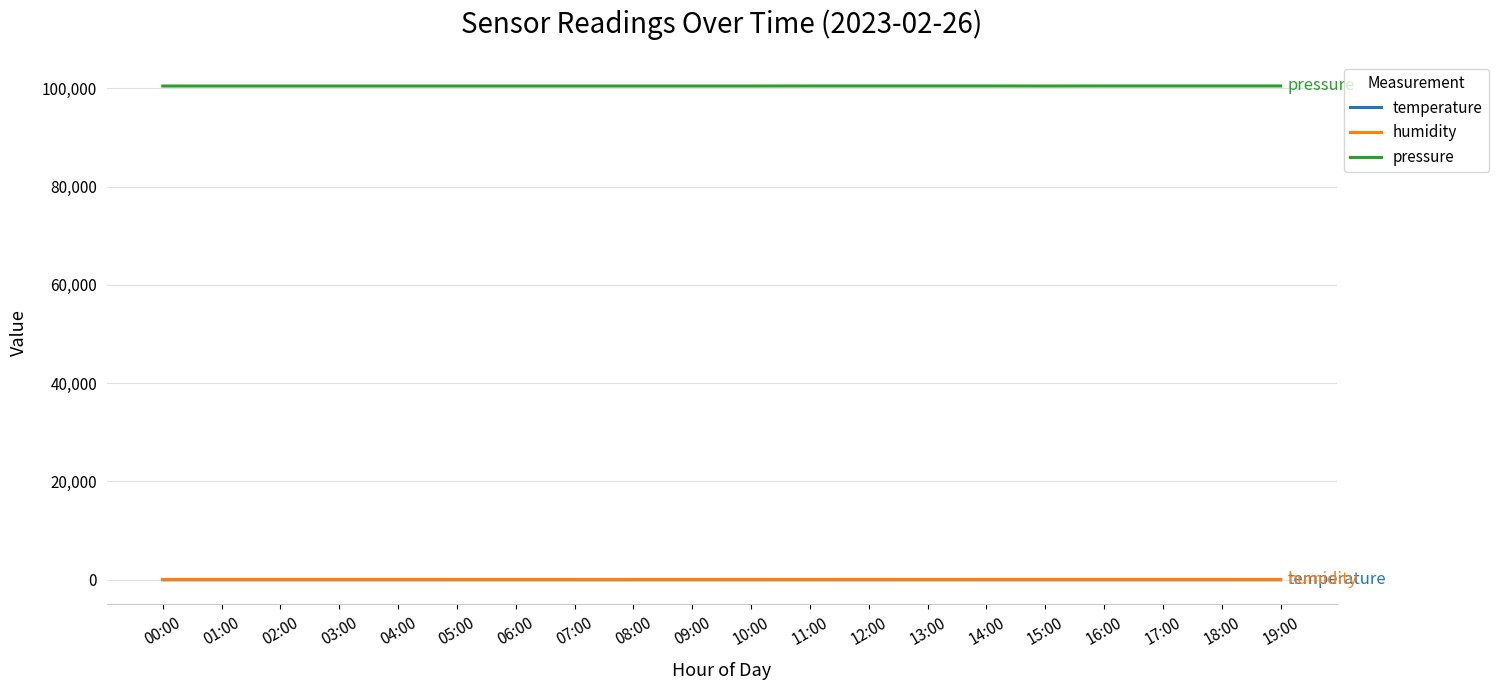

True or false: pressure and temperature intersect in this chart.

False